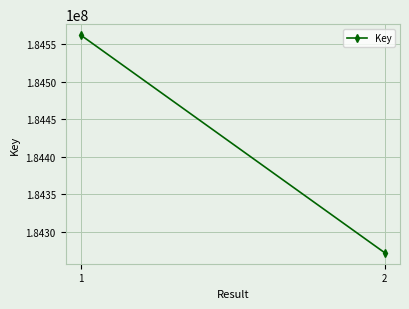

What is the change in value from 1 to 2?

-290184